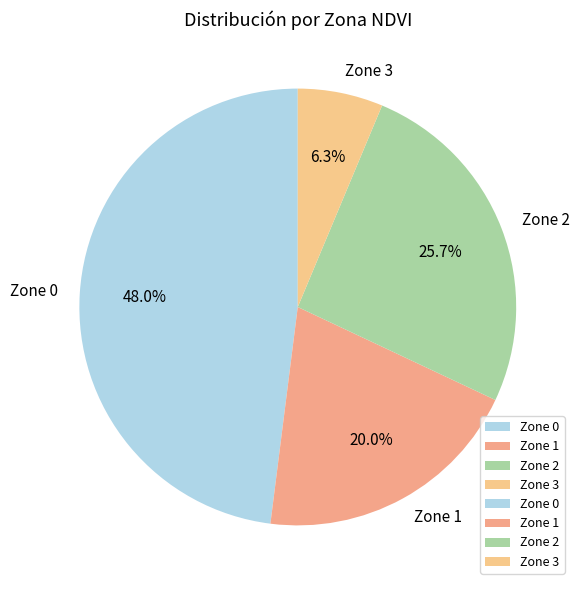

How many segments does this pie chart have?

4